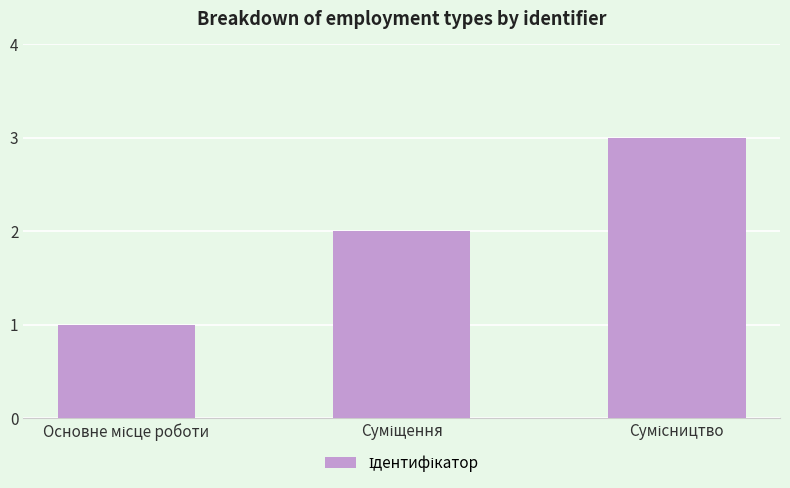

What is the greatest value displayed?

3